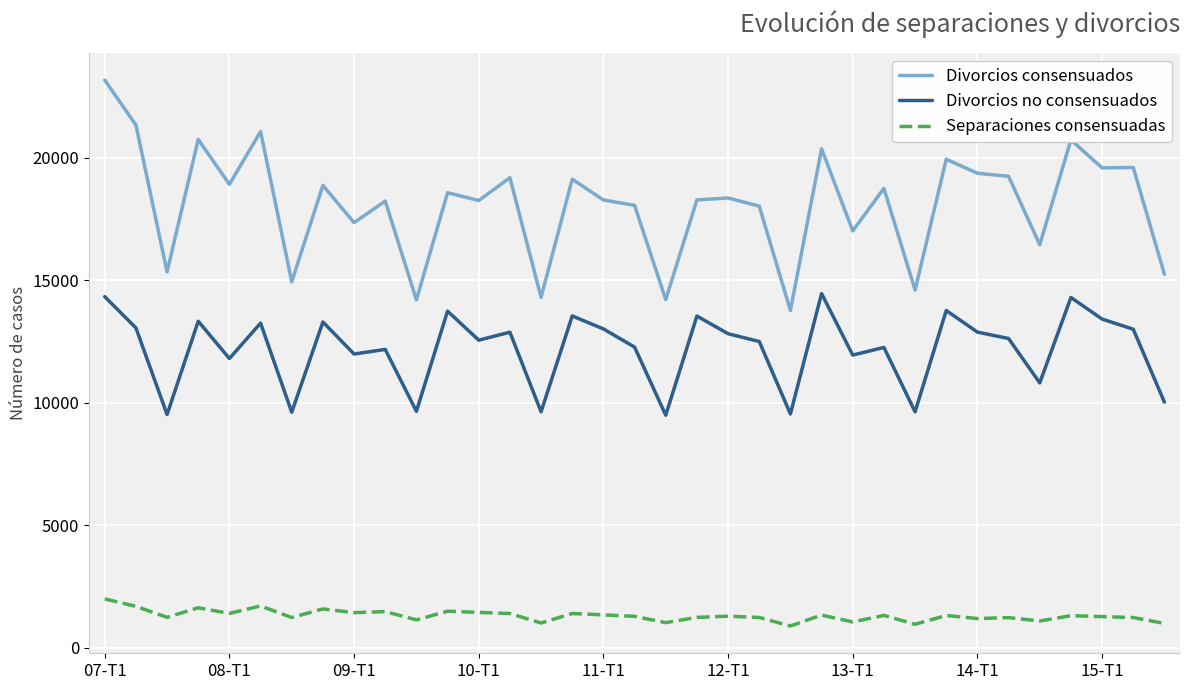

What is the minimum value shown in the chart?

884